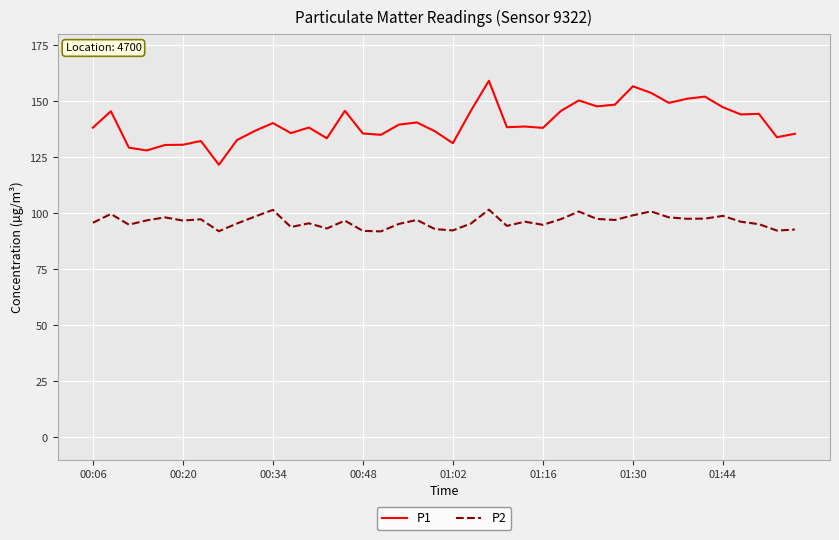

Which series has the largest total across all categories?

P1